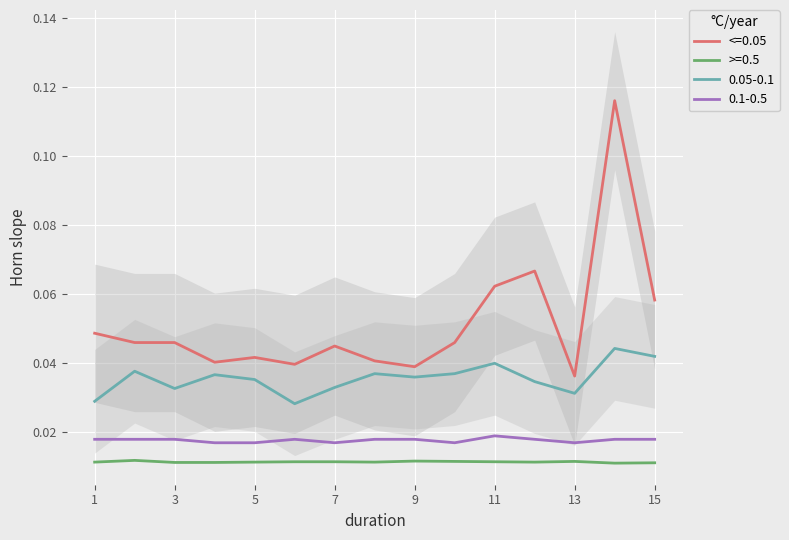

What is the sum of all SDS_P1 values?

0.8